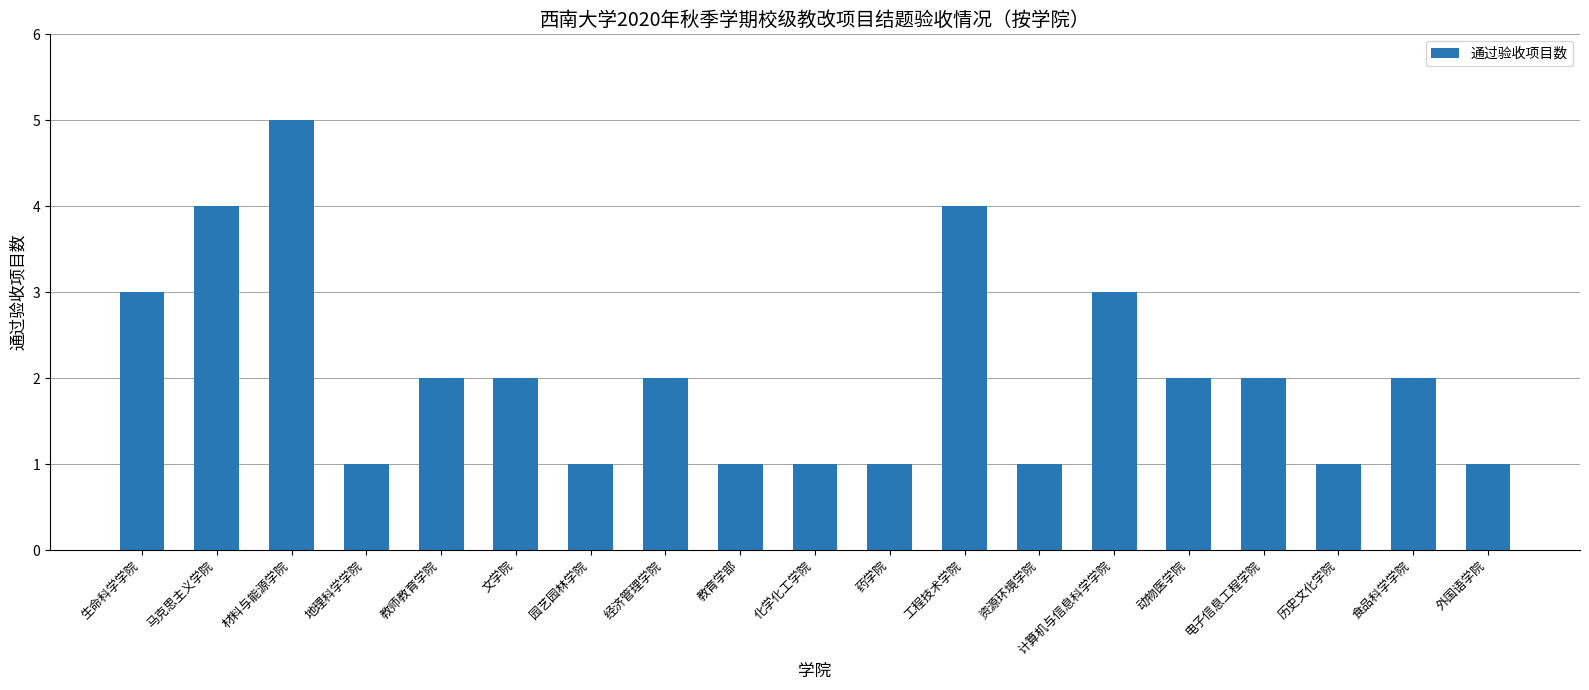

Does the chart contain any negative values?

No